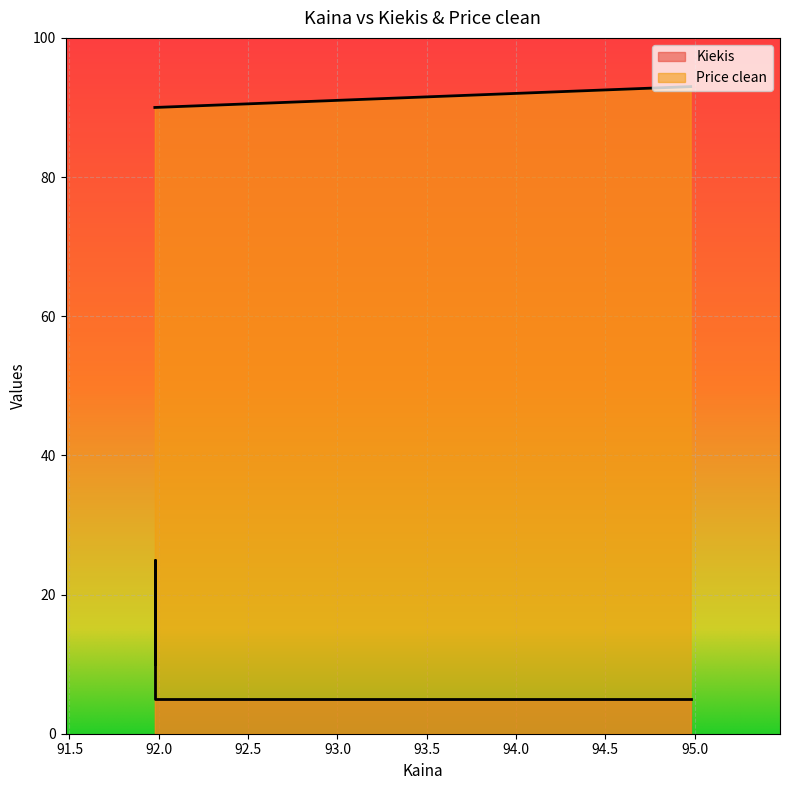

True or false: Price clean and Kiekis intersect in this chart.

False